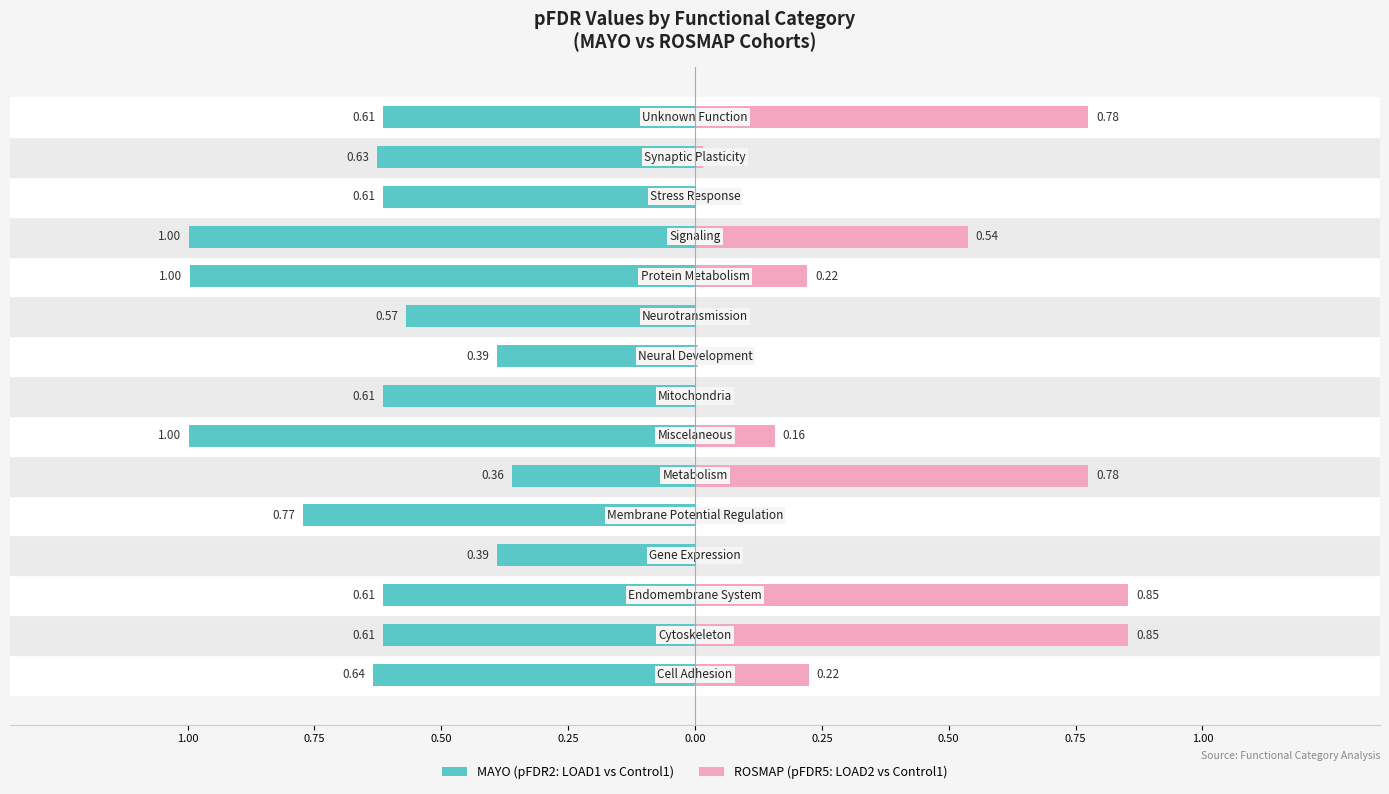

Between 14 and 11, which is larger?

14